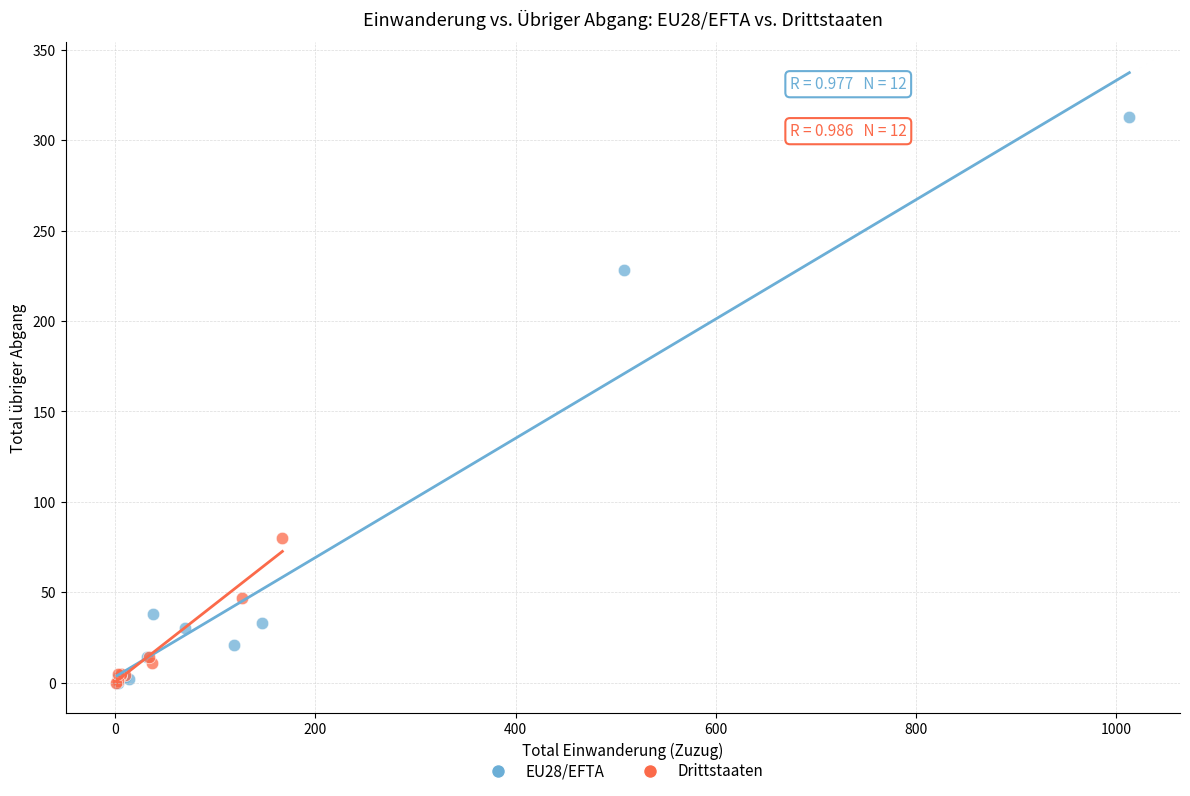

Which series has the largest Y range (max minus min)?

EU28/EFTA